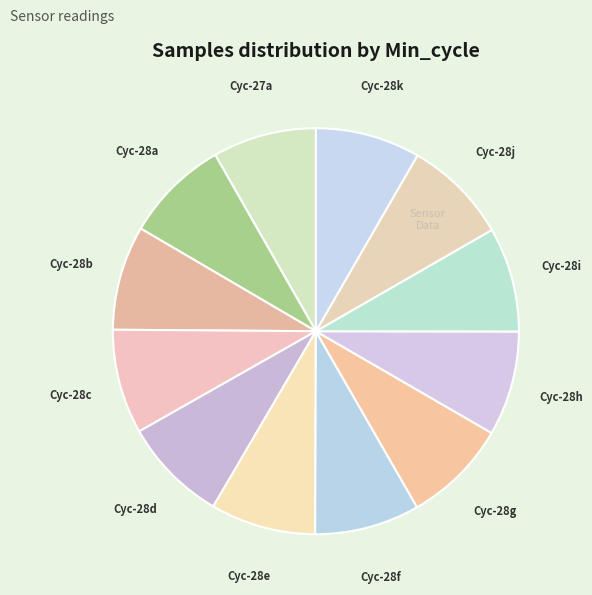

Count the number of slices in the pie.

12